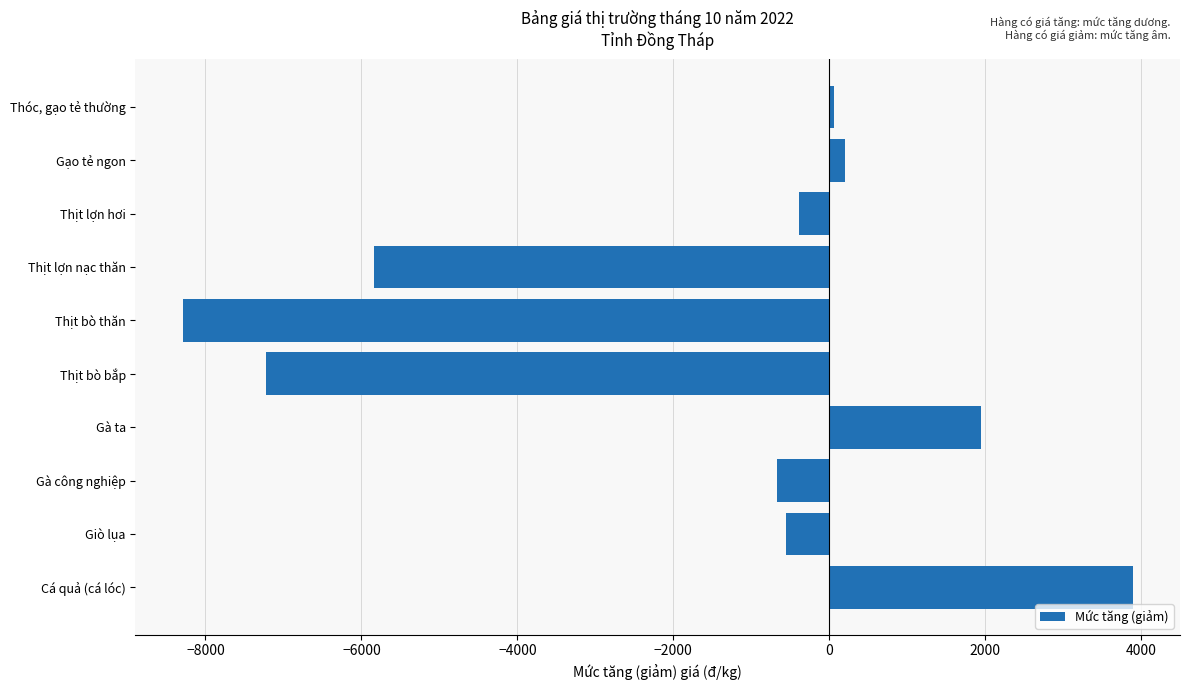

Which has a higher value, Cá quả (cá lóc) or Thịt lợn hơi?

Cá quả (cá lóc)